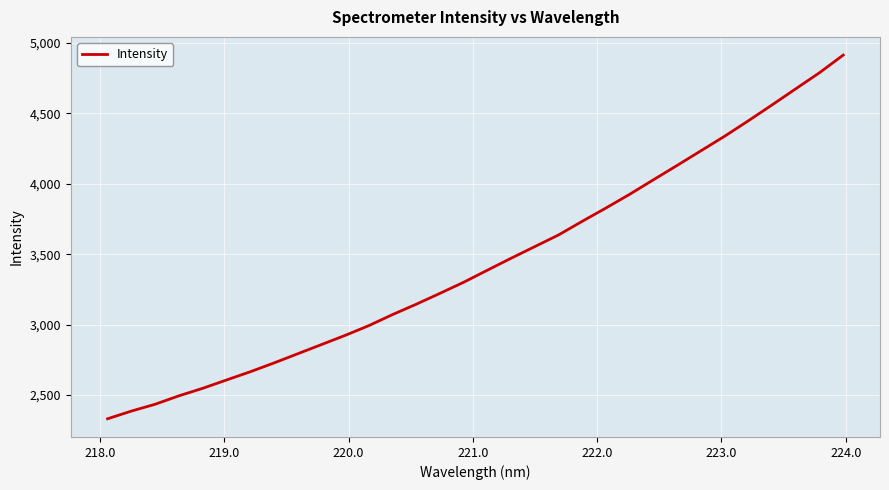

What is the difference between the maximum and minimum values?

2582.8